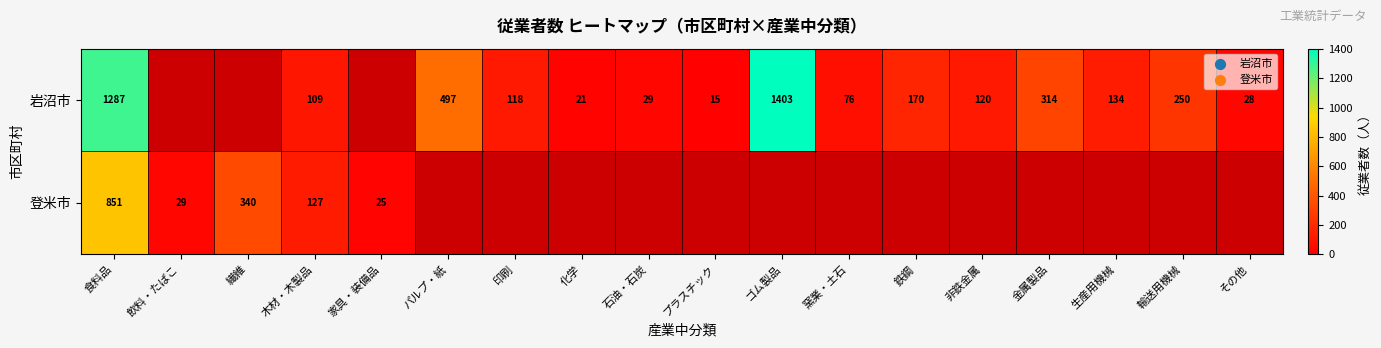

Between ゴム製品 and 鉄鋼, which is larger?

ゴム製品